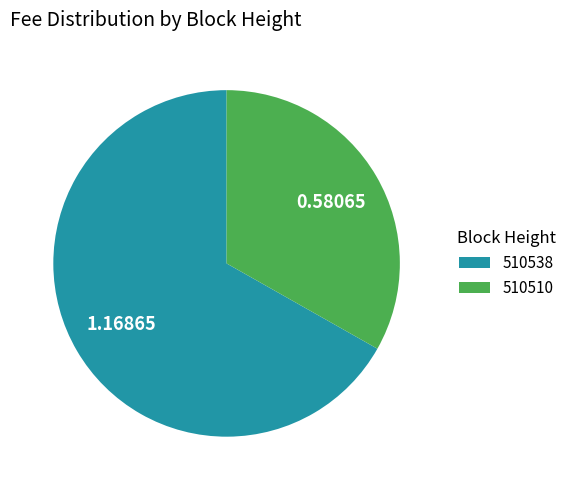

Rank the categories by value from lowest to highest.

510510, 510538